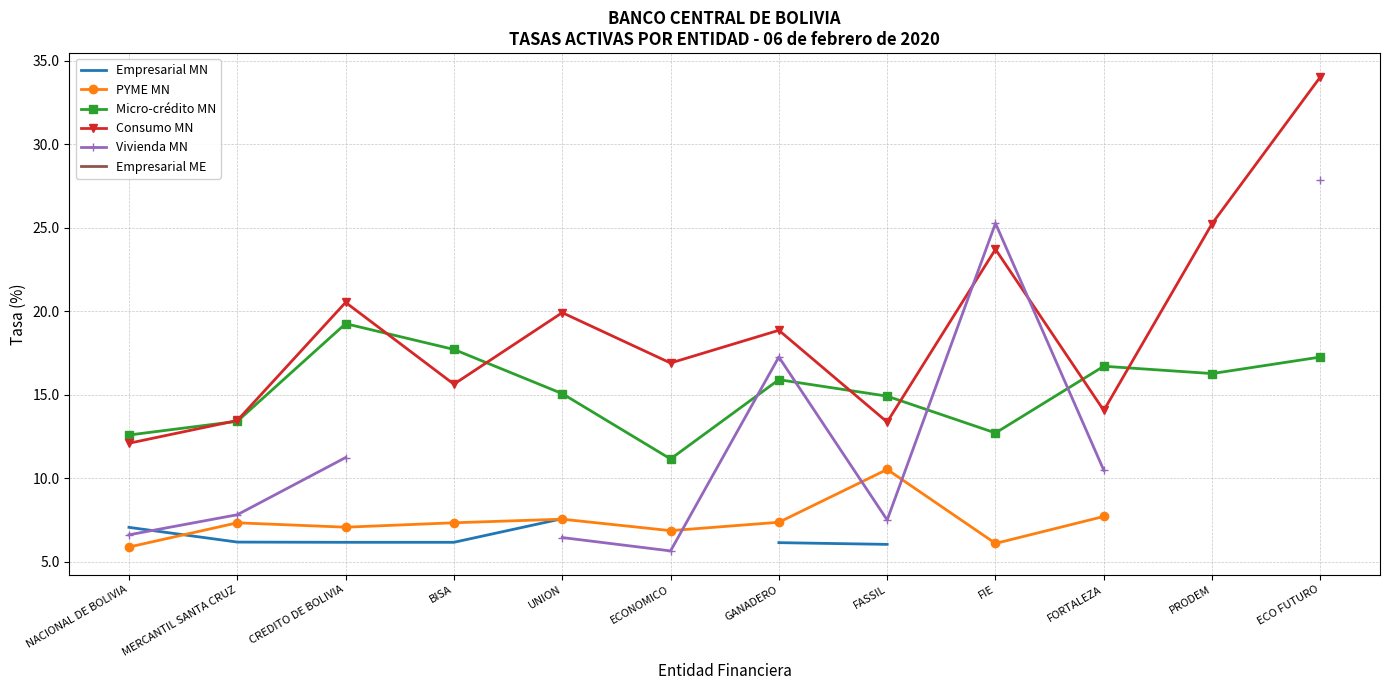

Which series has the largest total across all categories?

Consumo MN